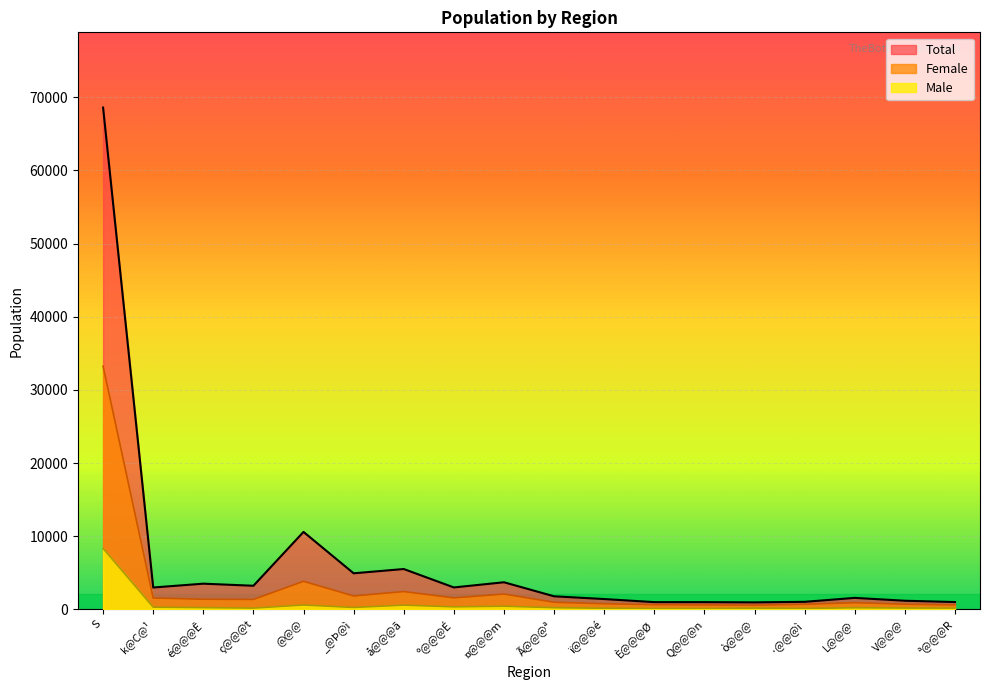

Between é@@@Ê and ç@@@t, which series saw the biggest shift?

Total